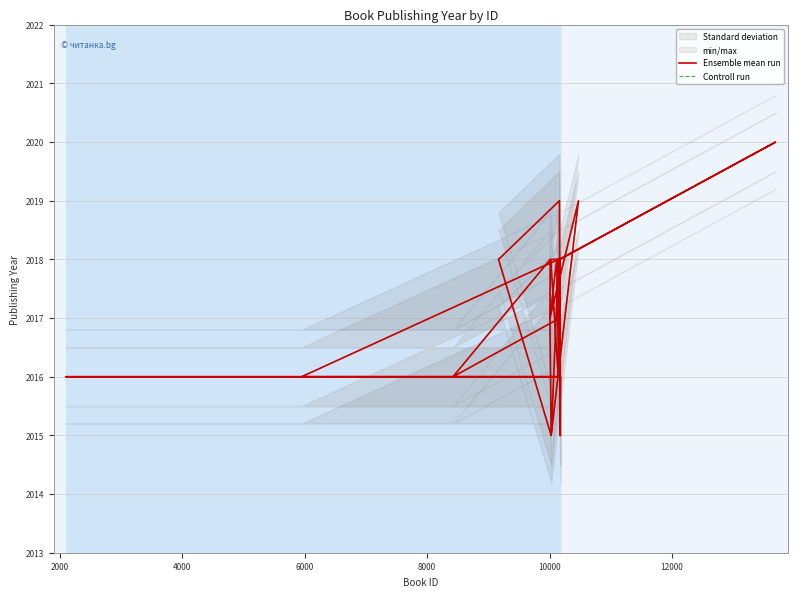

What is the difference between the maximum and minimum values in the Controll run series?

5